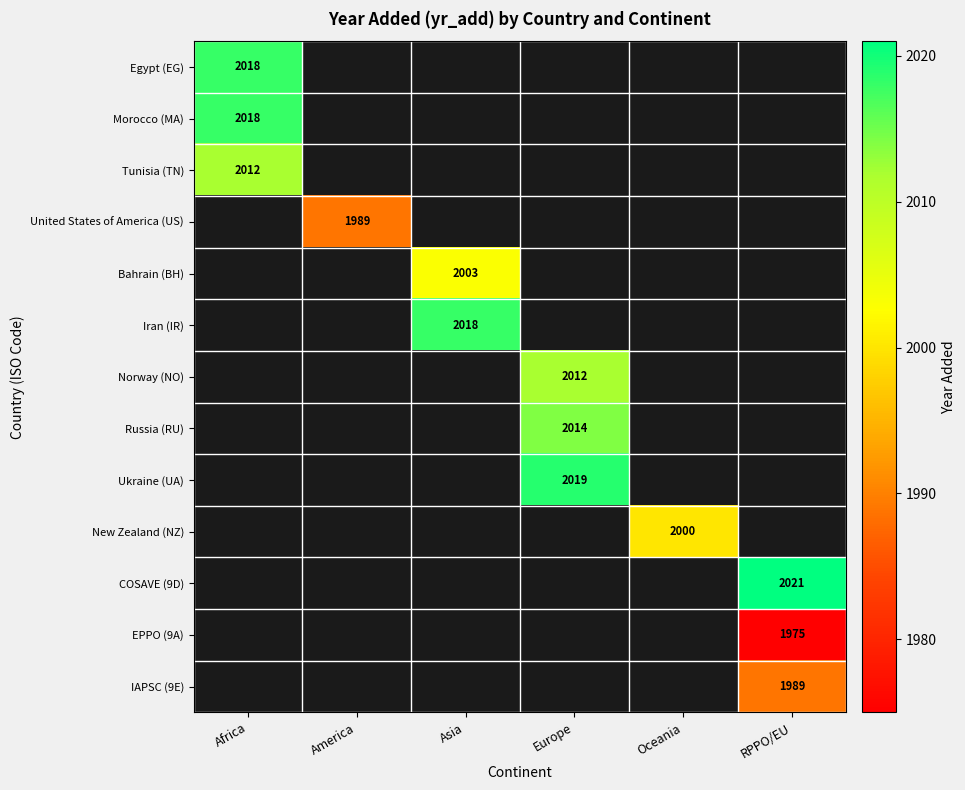

The Egypt (EG) series shows 2018 at Africa. True or false?

True